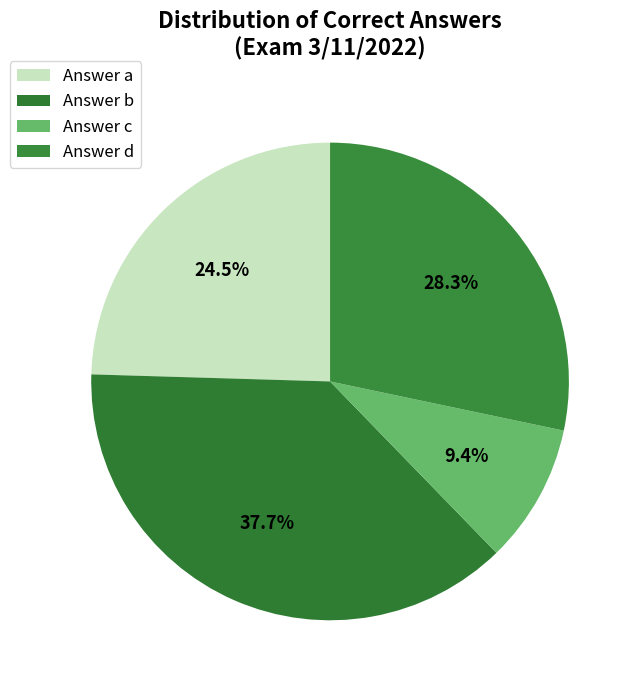

How many slices are in this pie chart?

4